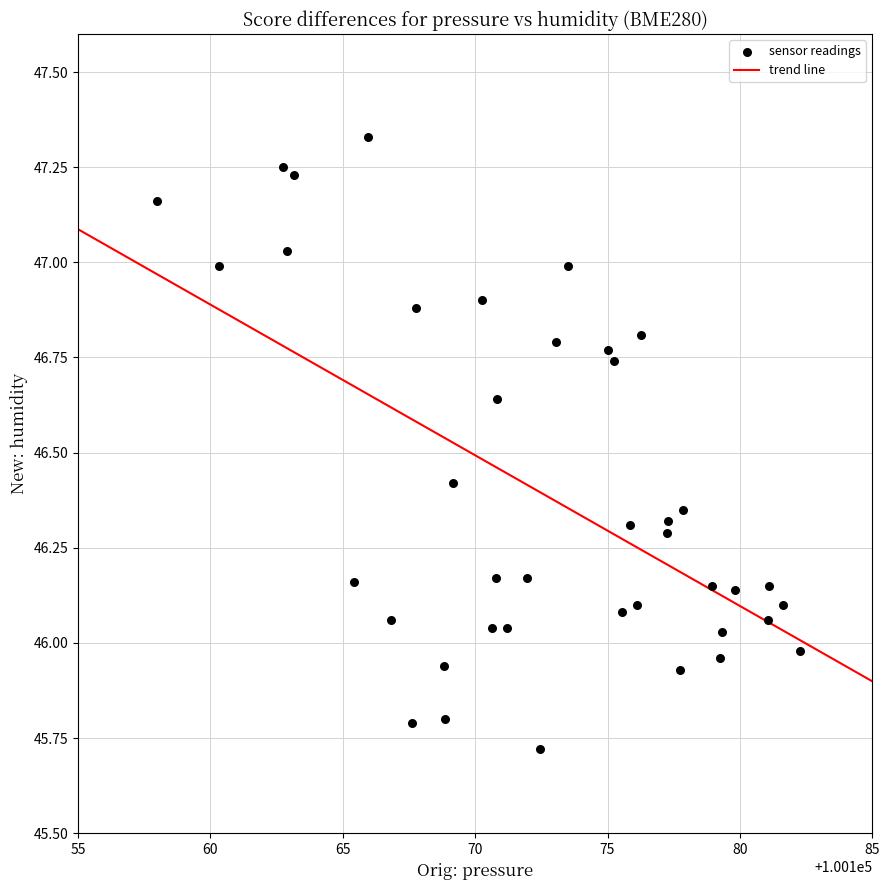

What is the range of X values (max minus min)?

24.3